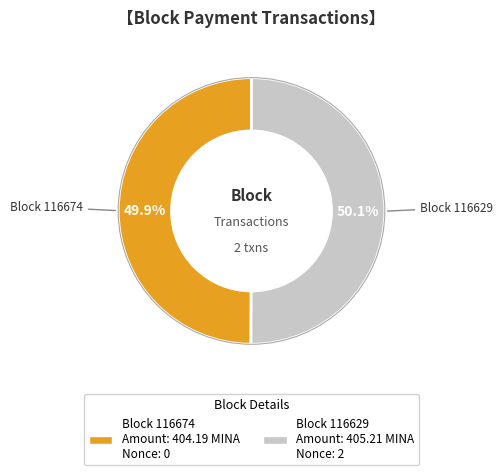

Does any single category account for the majority?

Yes